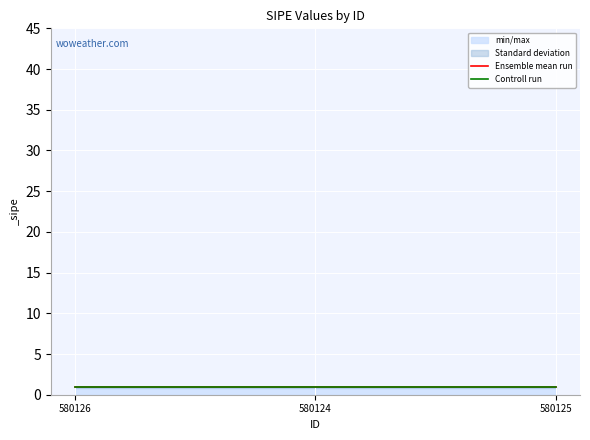

Rank the series by their maximum value, from highest to lowest.

Ensemble mean run, Controll run